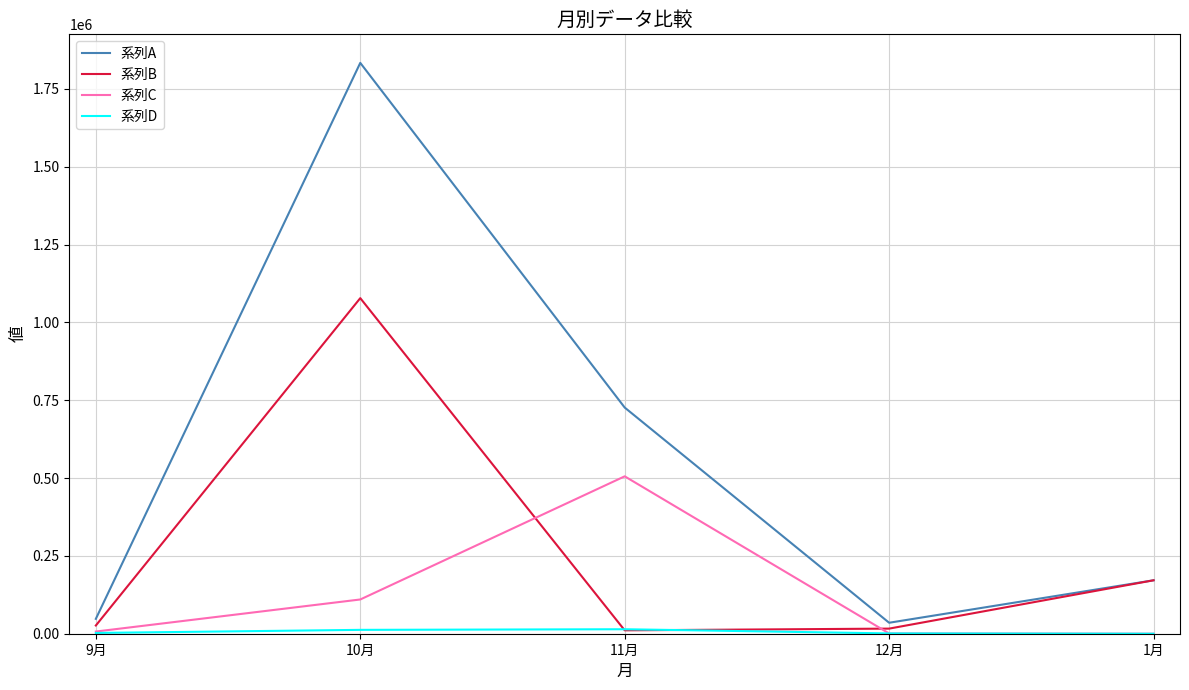

Between 9月 and 1月, which series saw the biggest shift?

系列B